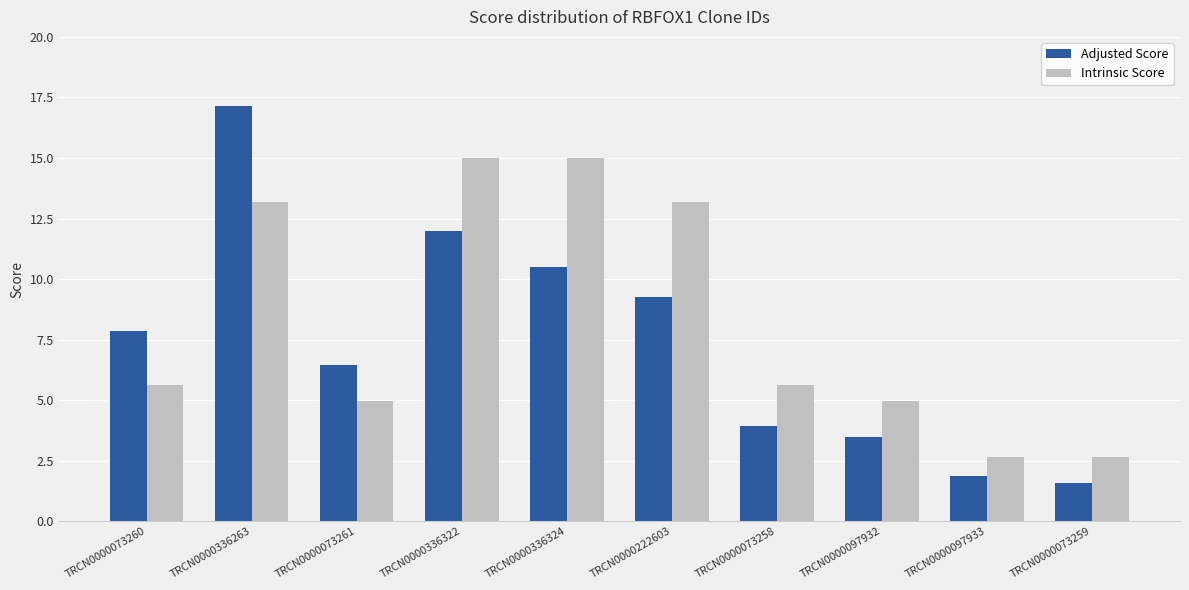

What is the highest value of the Adjusted Score series?

17.2